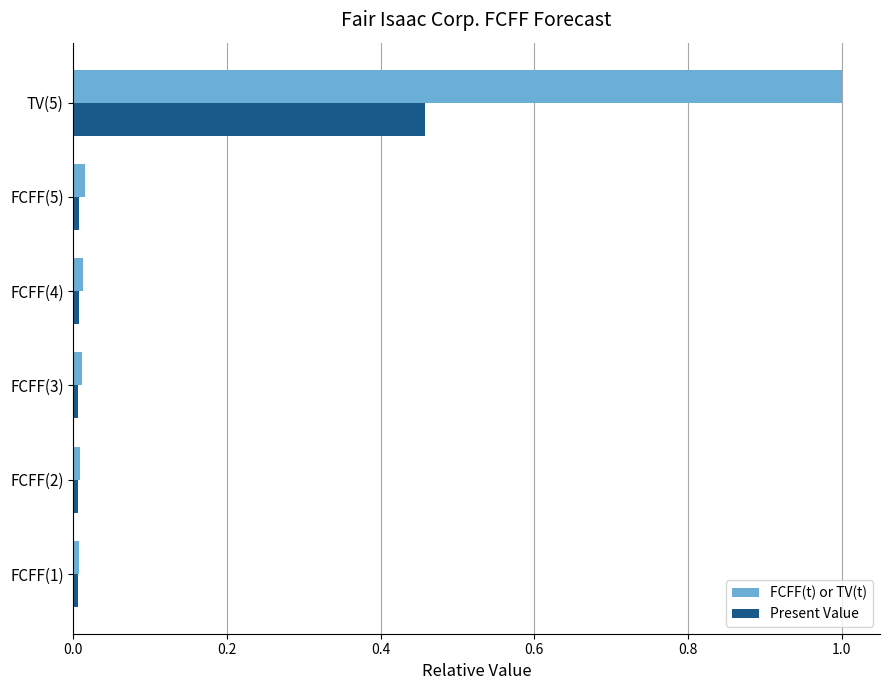

Which series has the widest spread of values?

FCFF(t) or TV(t)